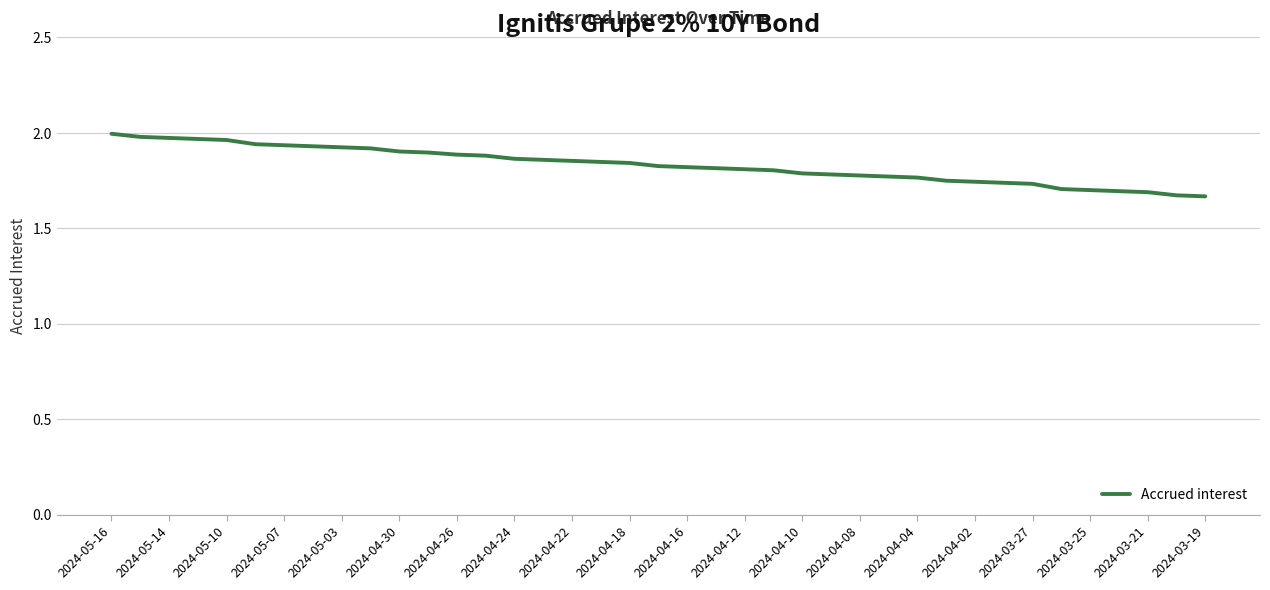

What is the difference between the maximum and minimum values?

0.3